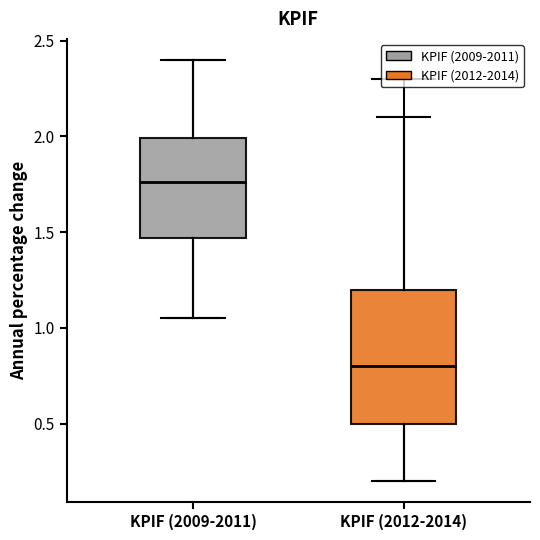

Reading left to right, read every box against the y-axis: the position of its median line, the range the box covers, and the ends of its whiskers. The values are not printed on the chart, so give them approximately, as read against the axis.

KPIF (2009-2011): median 1.75, box 1.45 to 2.00, whiskers 1.05 to 2.40
KPIF (2012-2014): median 0.80, box 0.50 to 1.20, whiskers 0.20 to 2.10